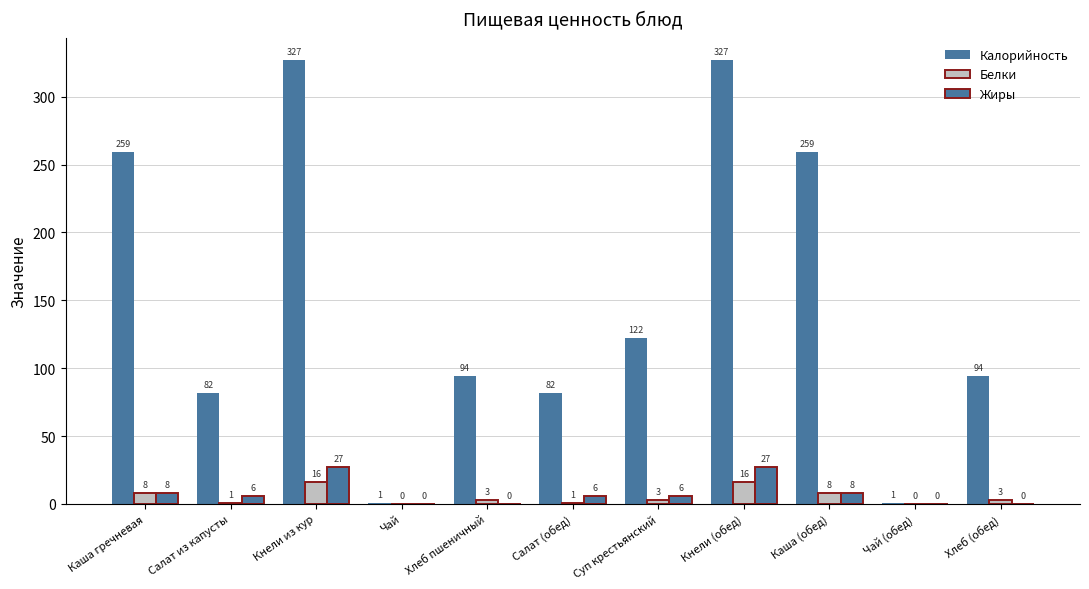

How many series are shown in this chart?

3